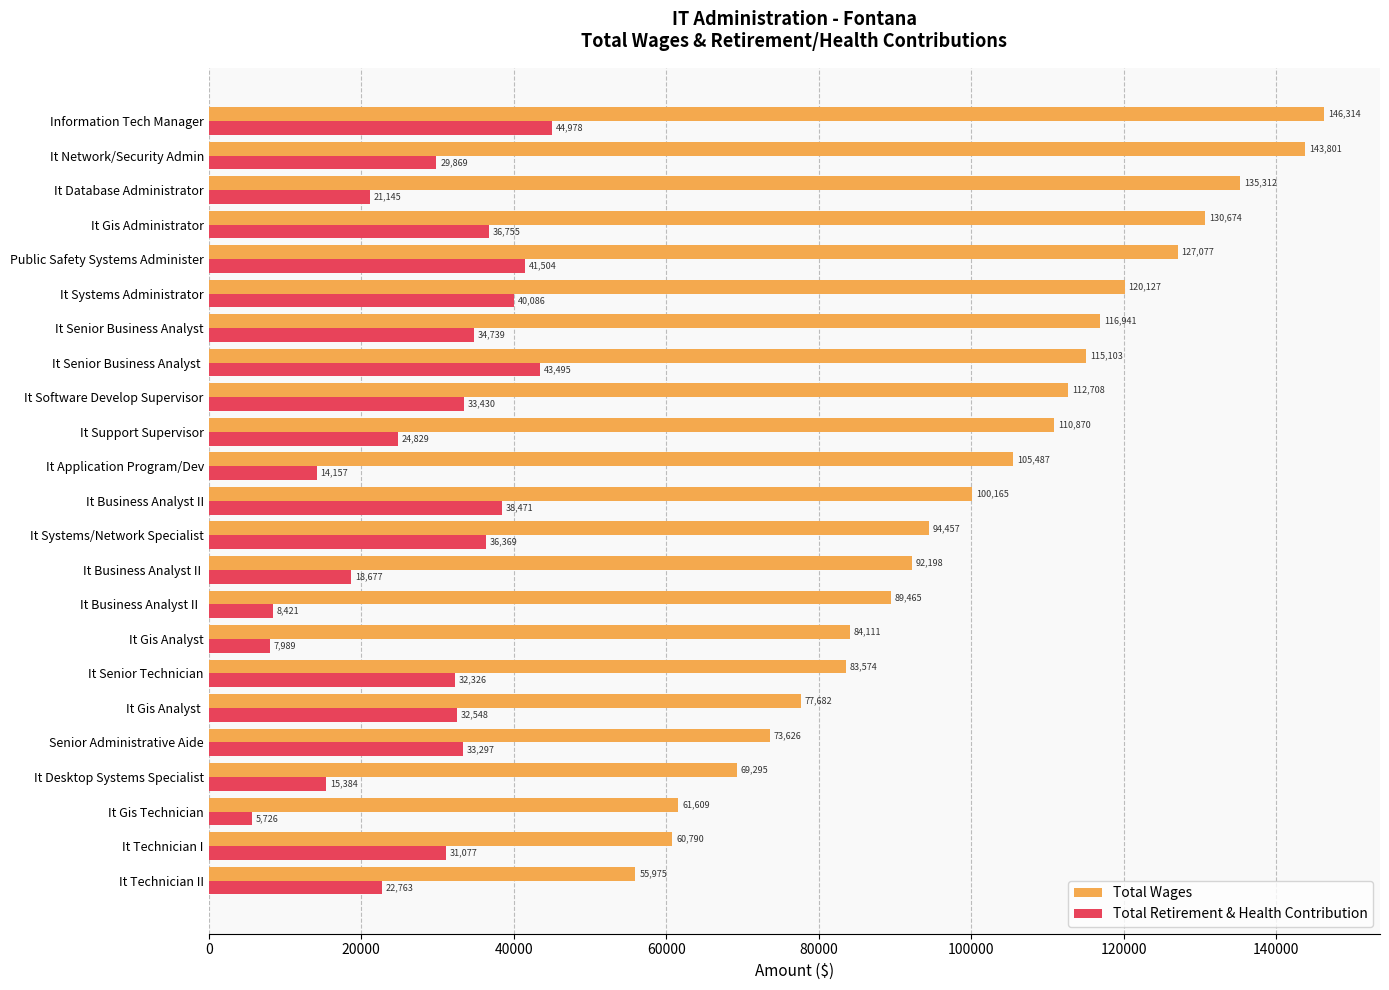

Read the Total Retirement & Health Contribution value at It Business Analyst II  , to the nearest 100.

8400